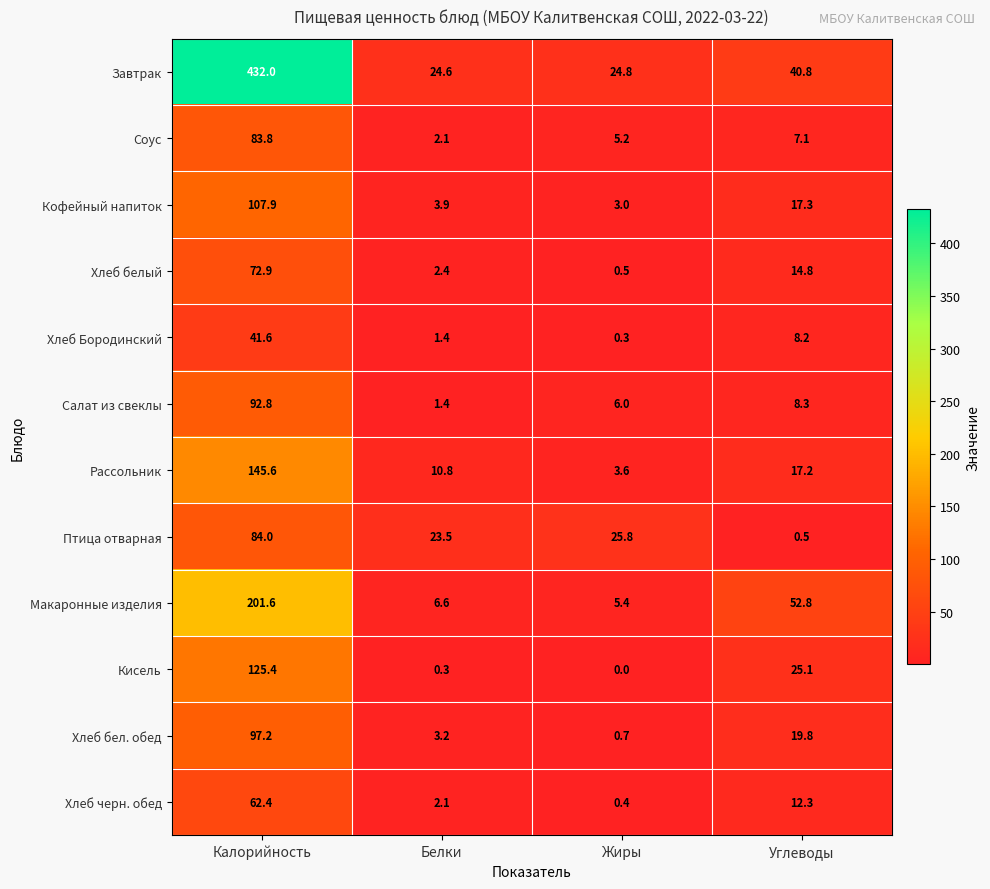

At how many categories does at least one series exceed 147?

1